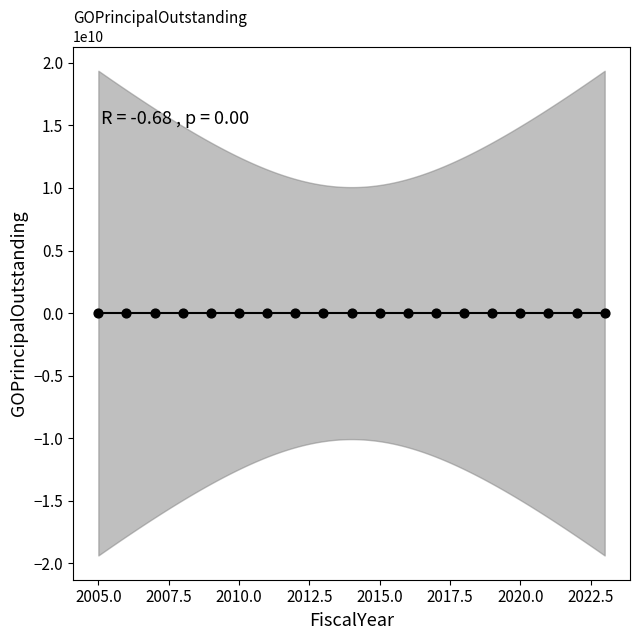

What is the range of X values (max minus min)?

18